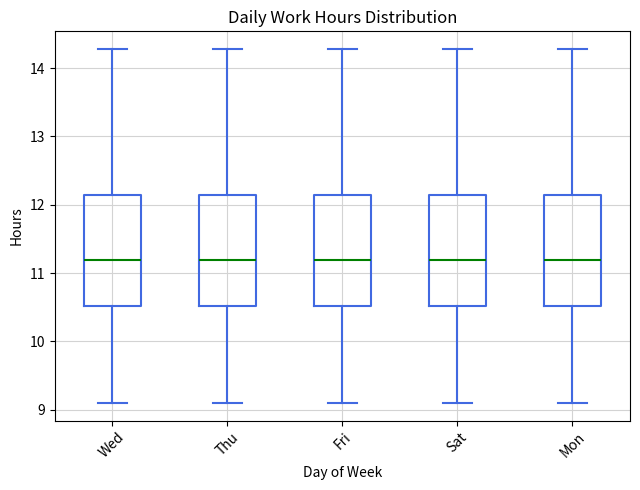

Reading left to right, transcribe this box plot: for each box, give where its median line is, the range the box spans, and where its two whiskers end, as read against the y-axis. The values are not printed on the chart, so give them approximately, as read against the axis.

Wed: median 11.2, box 10.5 to 12.1, whiskers 9.1 to 14.3
Thu: median 11.2, box 10.5 to 12.1, whiskers 9.1 to 14.3
Fri: median 11.2, box 10.5 to 12.1, whiskers 9.1 to 14.3
Sat: median 11.2, box 10.5 to 12.1, whiskers 9.1 to 14.3
Mon: median 11.2, box 10.5 to 12.1, whiskers 9.1 to 14.3